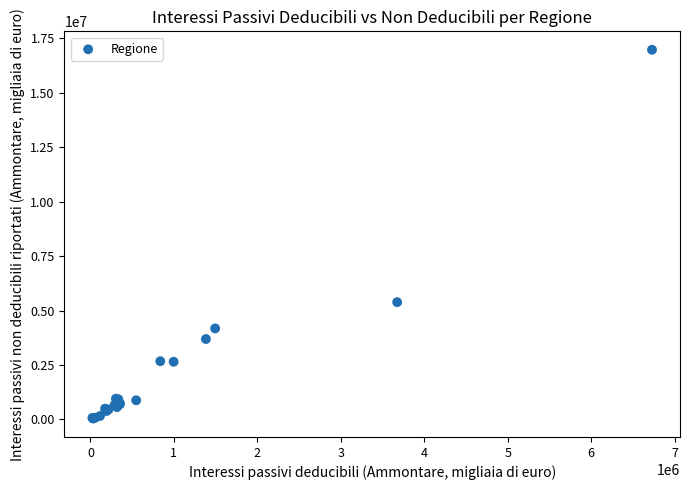

What Y value in the scatter plot is closest to 8507699?

5383918